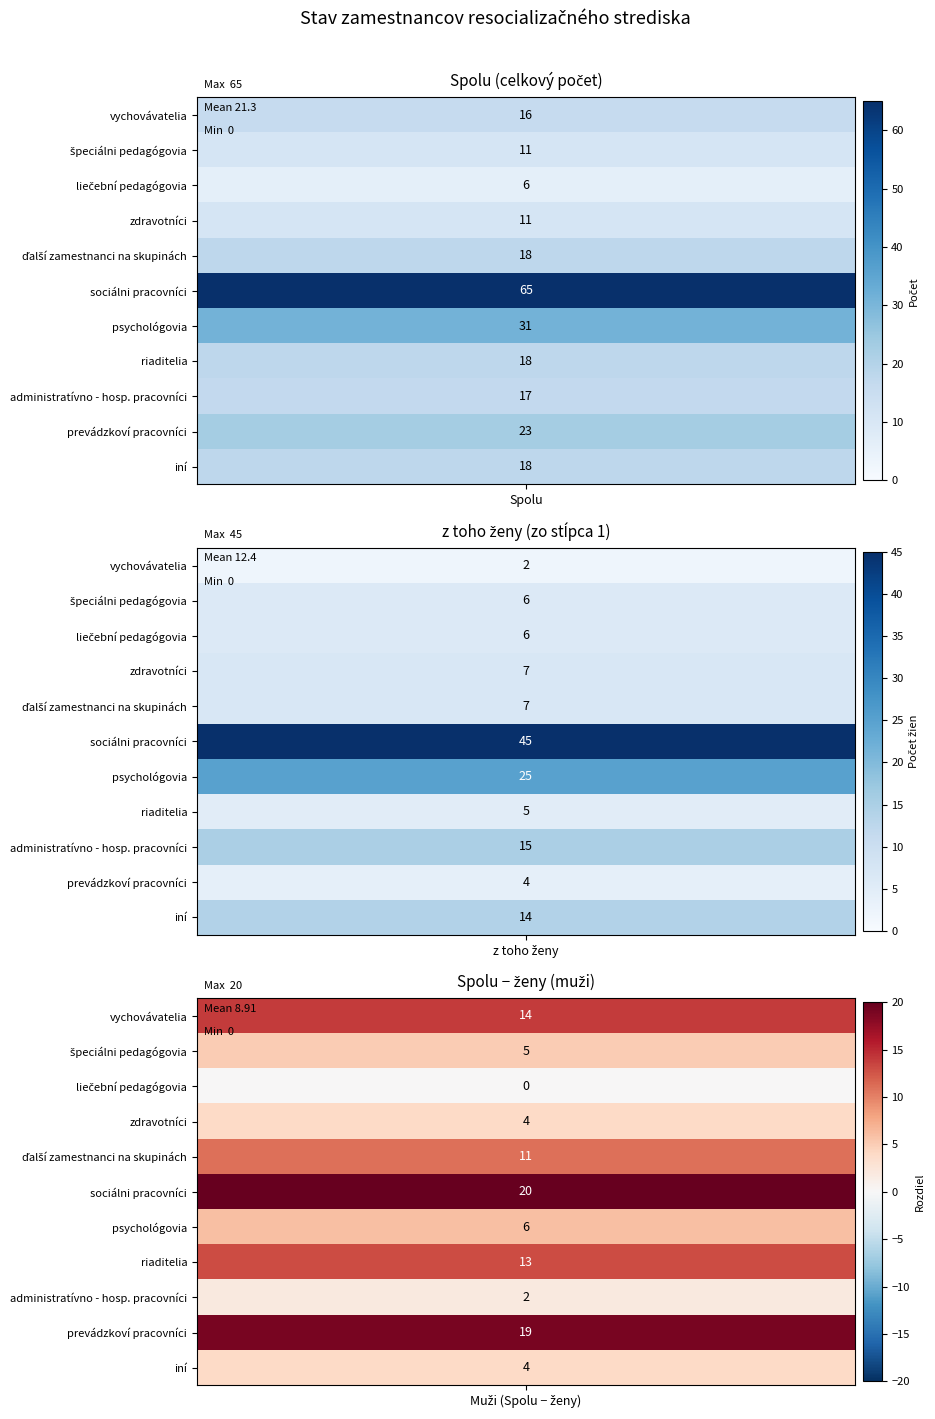

Reading right to left, transcribe all the data shown in this chart.

vychovávatelia: 2	16
špeciálni pedagógovia: 6	11
liečební pedagógovia: 6	6
zdravotníci: 7	11
ďalší zamestnanci na skupinách: 7	18
sociálni pracovníci: 45	65
psychológovia: 25	31
riaditelia: 5	18
administratívno - hosp. pracovníci: 15	17
prevádzkoví pracovníci: 4	23
iní: 14	18